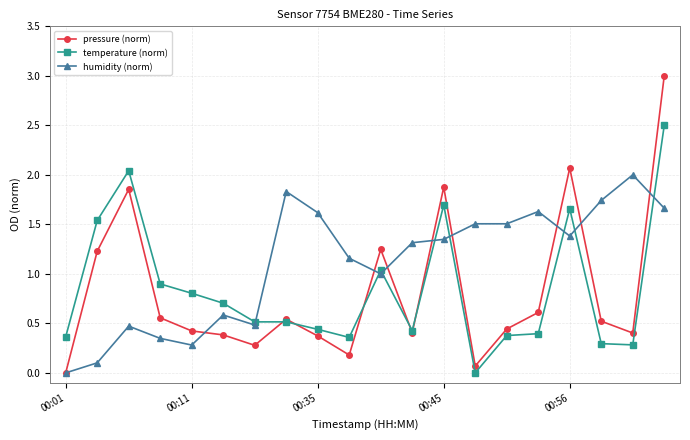

True or false: temperature (norm) has more than 2 interior local peaks.

True